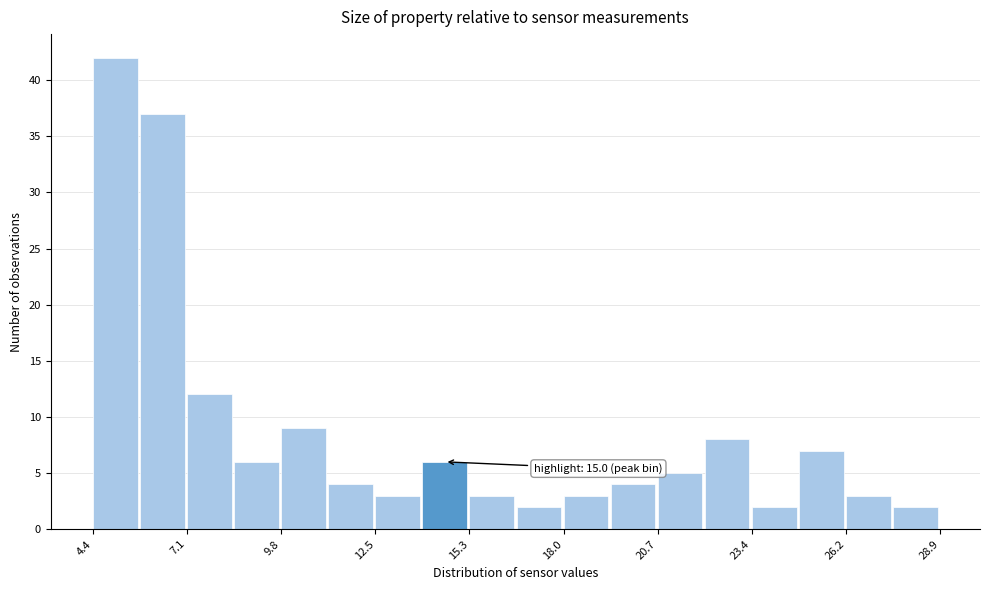

Read against the x-axis, roughly where is the centre of the tallest bar?

5.0